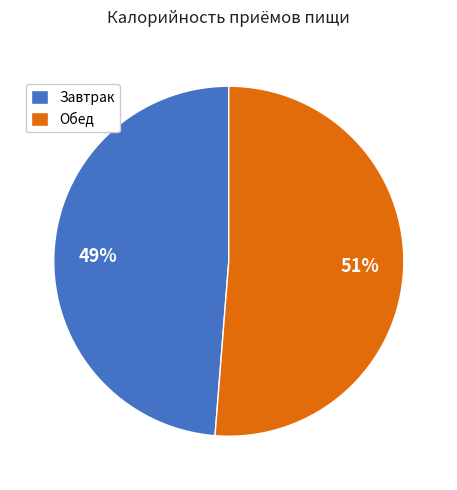

Which category has the smallest portion of the pie?

Завтрак